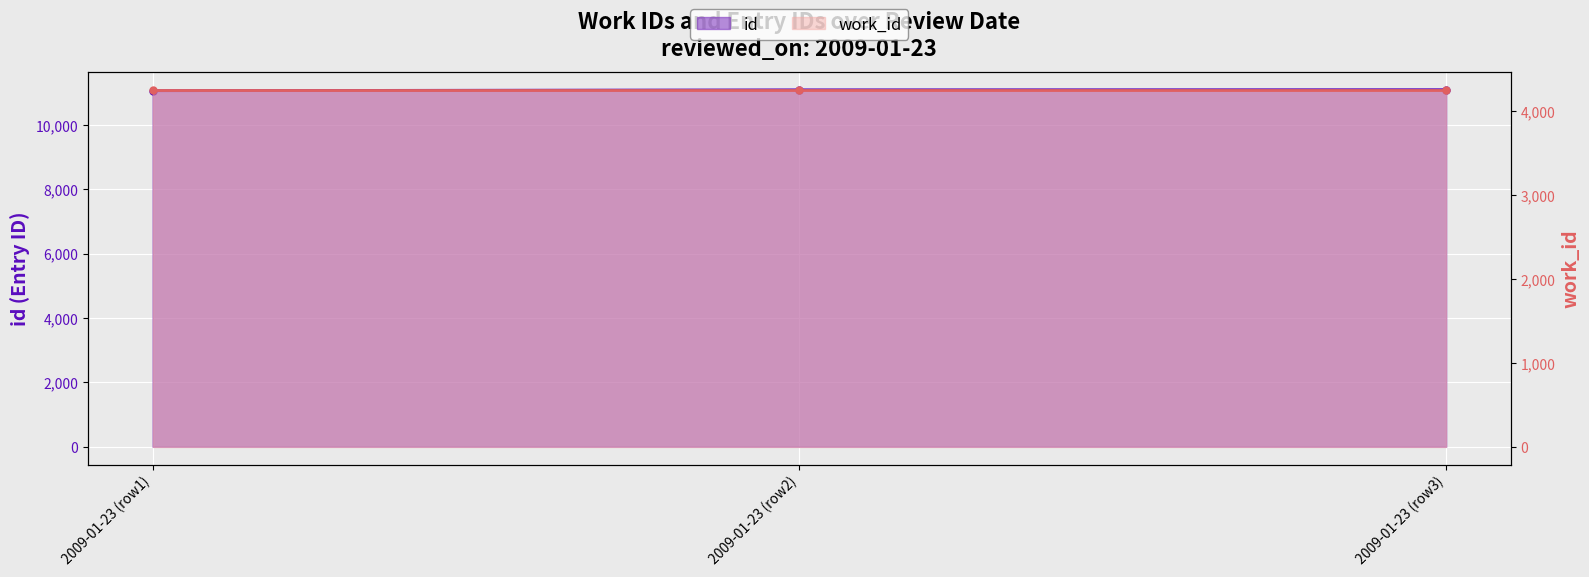

How many data points are above 11094?

1